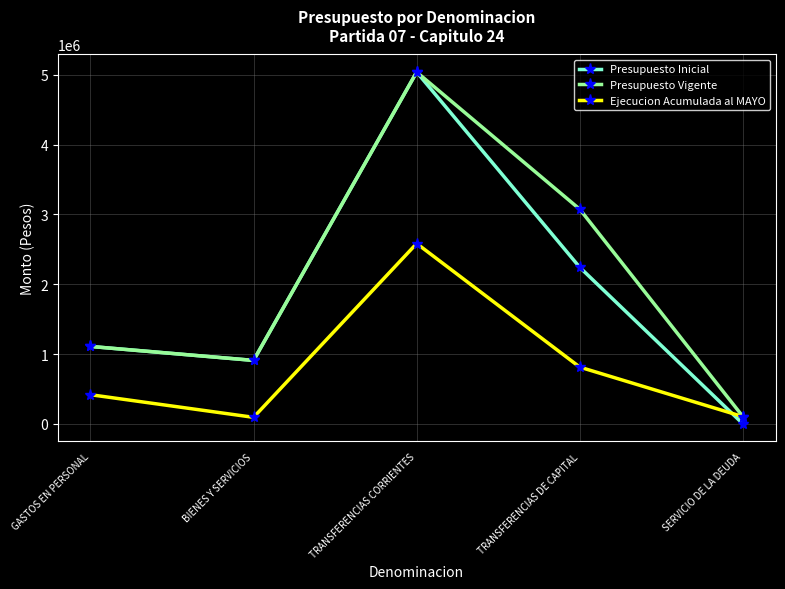

What is the spread (max minus min) of values at TRANSFERENCIAS CORRIENTES?

2455621